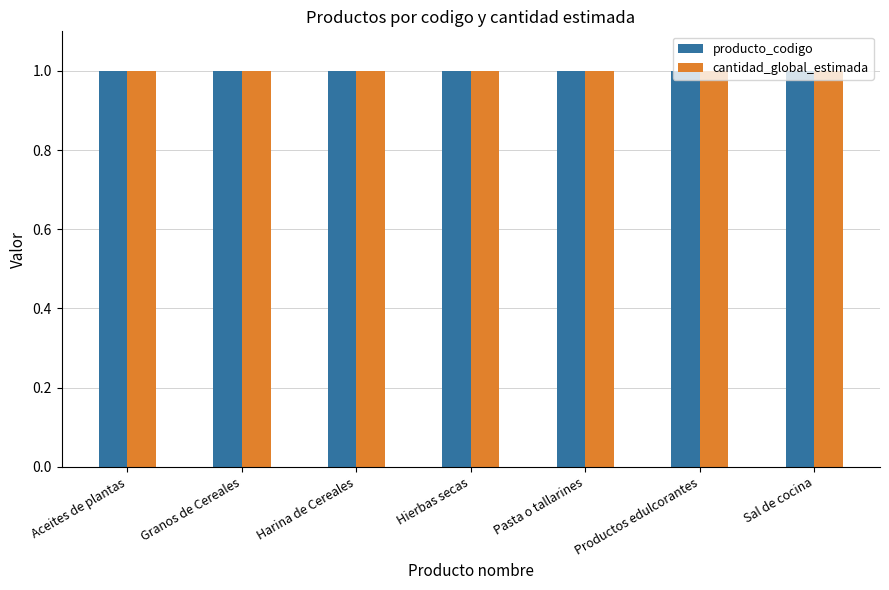

How many distinct data groups are displayed?

2